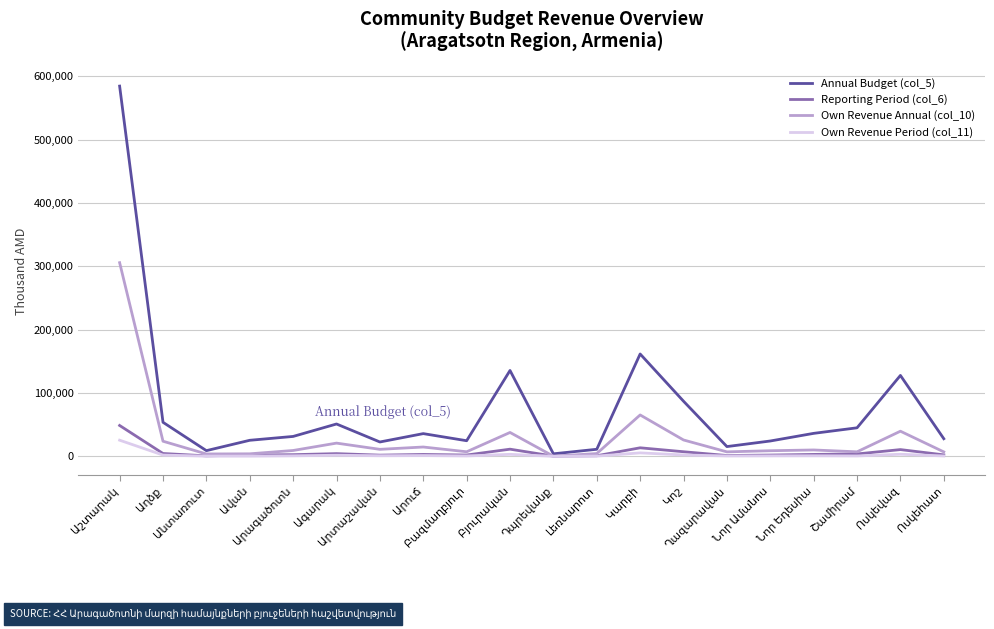

What is the greatest value displayed?

584380.8